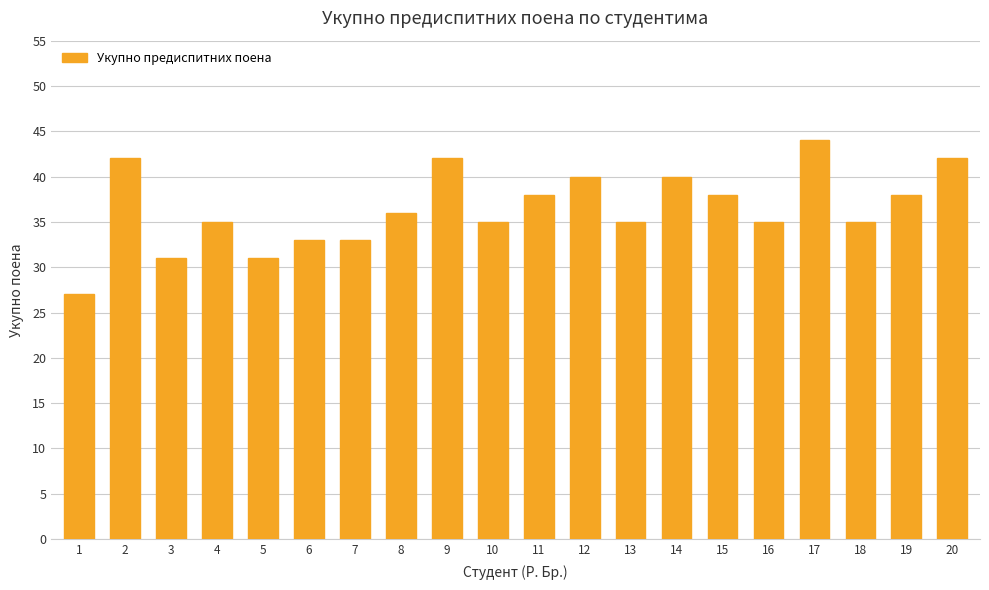

What is the sum of the values at 17 and 14?

84